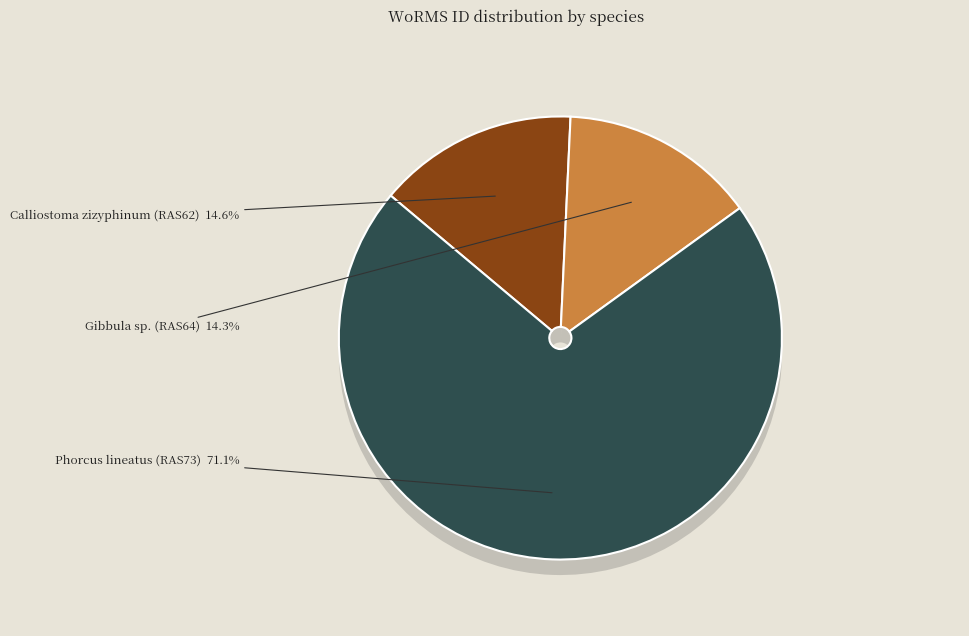

Count the number of slices in the pie.

3